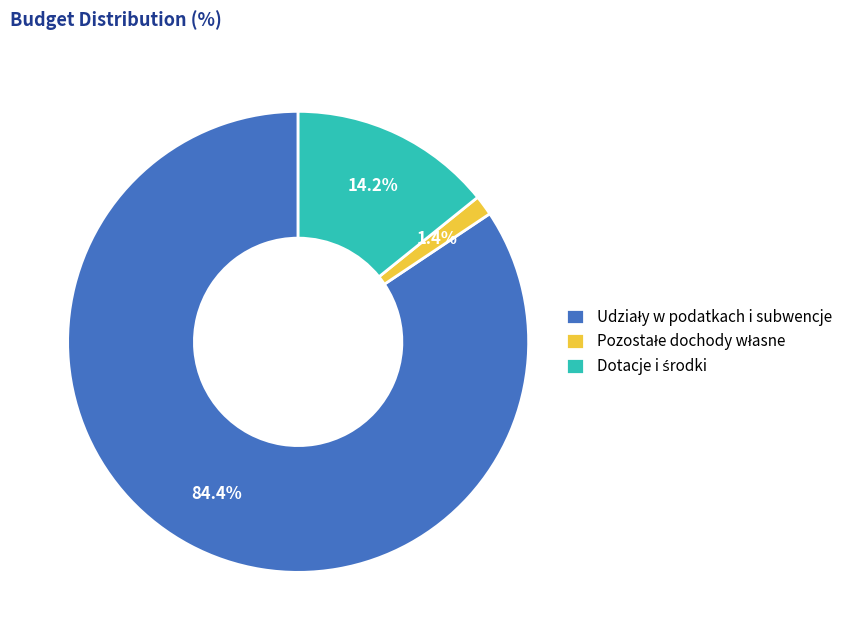

Does any single category account for the majority?

Yes